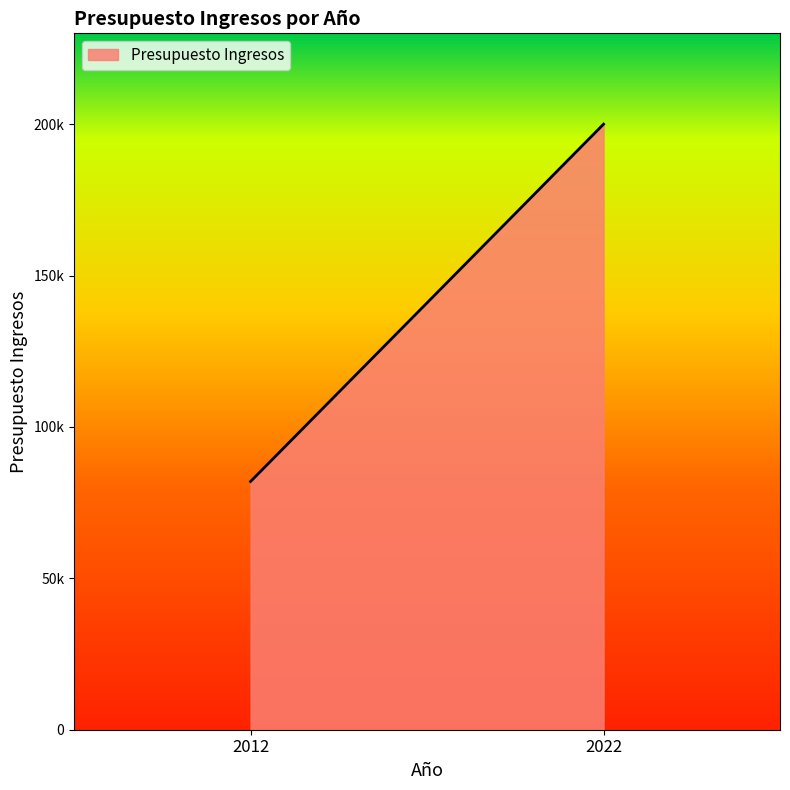

At which category does the chart reach its peak across all series?

2022